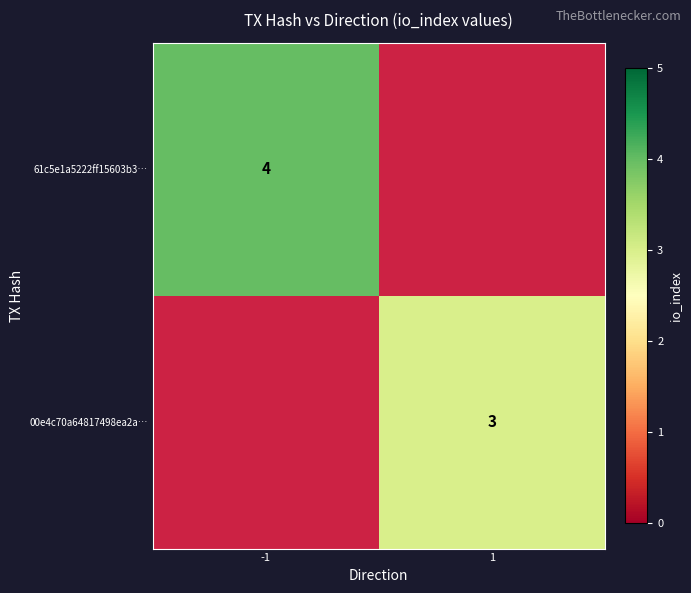

The 61c5e1a5222ff15603b3… series shows 4 at -1. True or false?

True